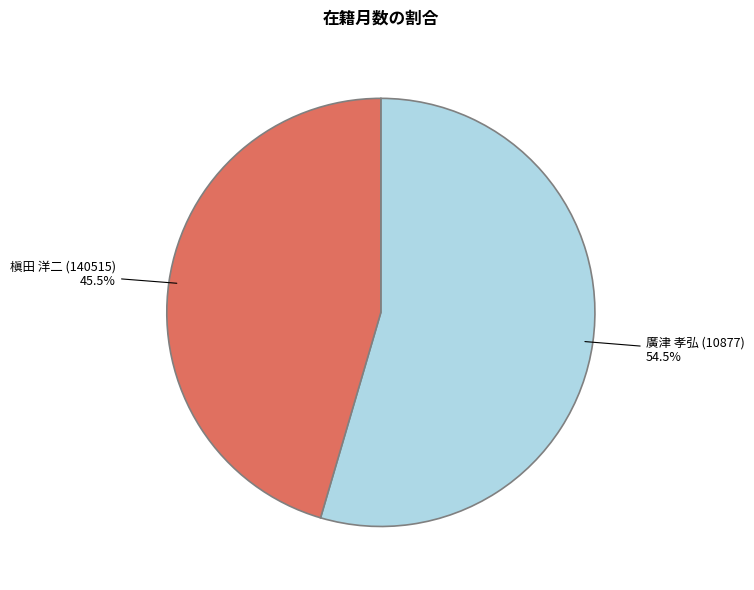

Which category has the biggest portion of the pie?

廣津 孝弘 (10877)